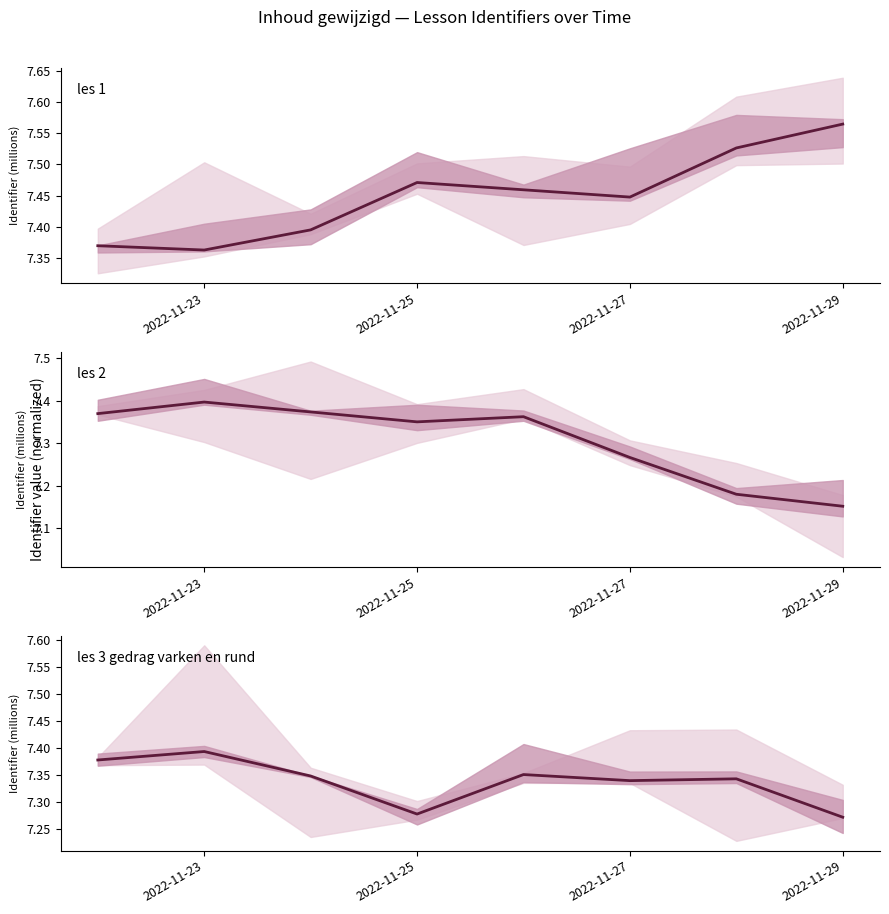

What is the total value across all series at 2022-11-27?

22.1